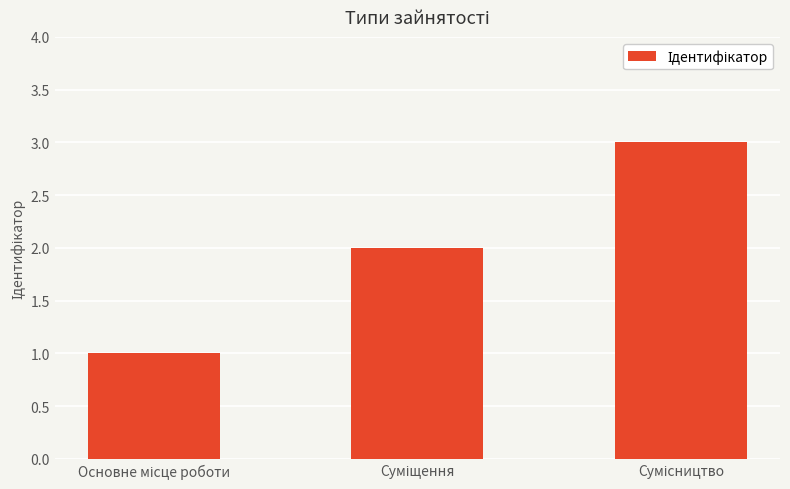

What is the greatest value displayed?

3